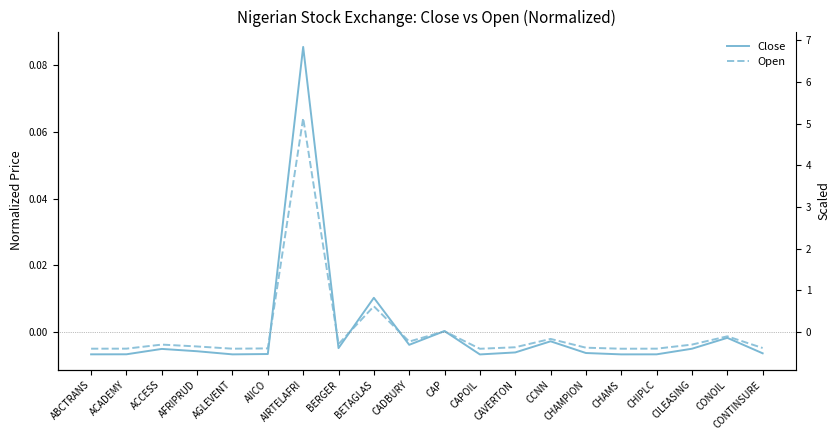

Count the number of categories in the chart.

20